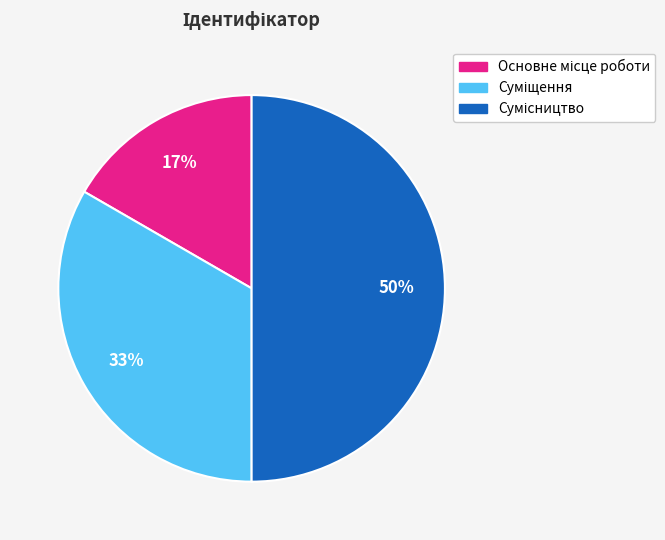

To the nearest percent, what is the average slice percentage?

33%